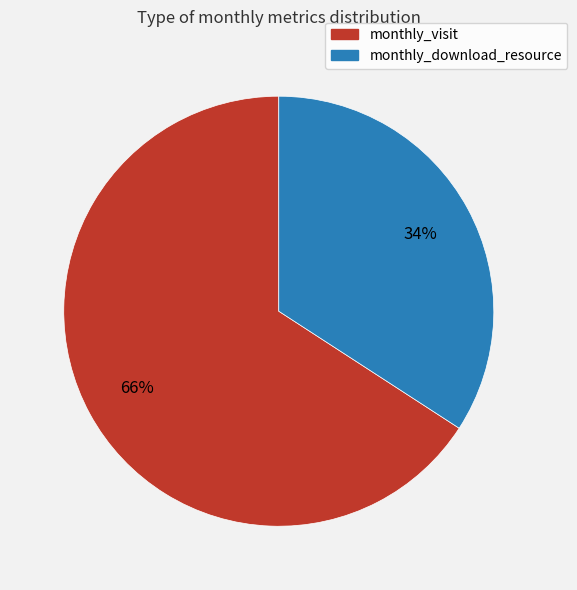

The monthly_download_resource slice represents 34% of the pie. True or false?

True